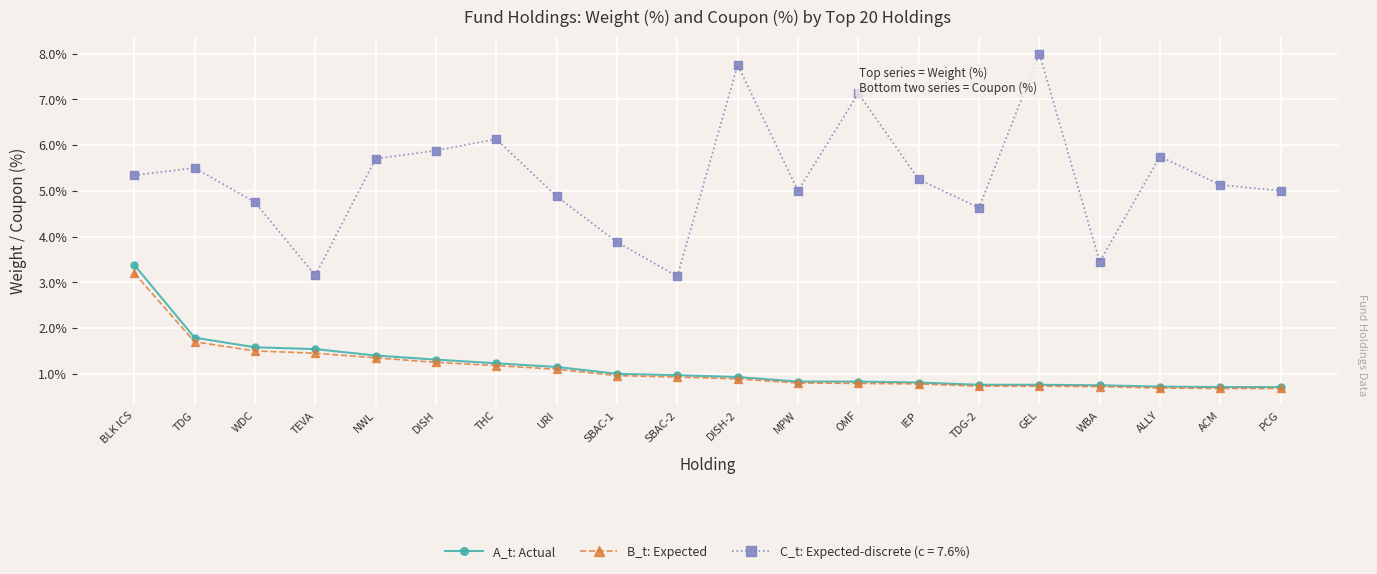

Is it true that B_t: Expected equals 0.5 at SBAC-1?

False